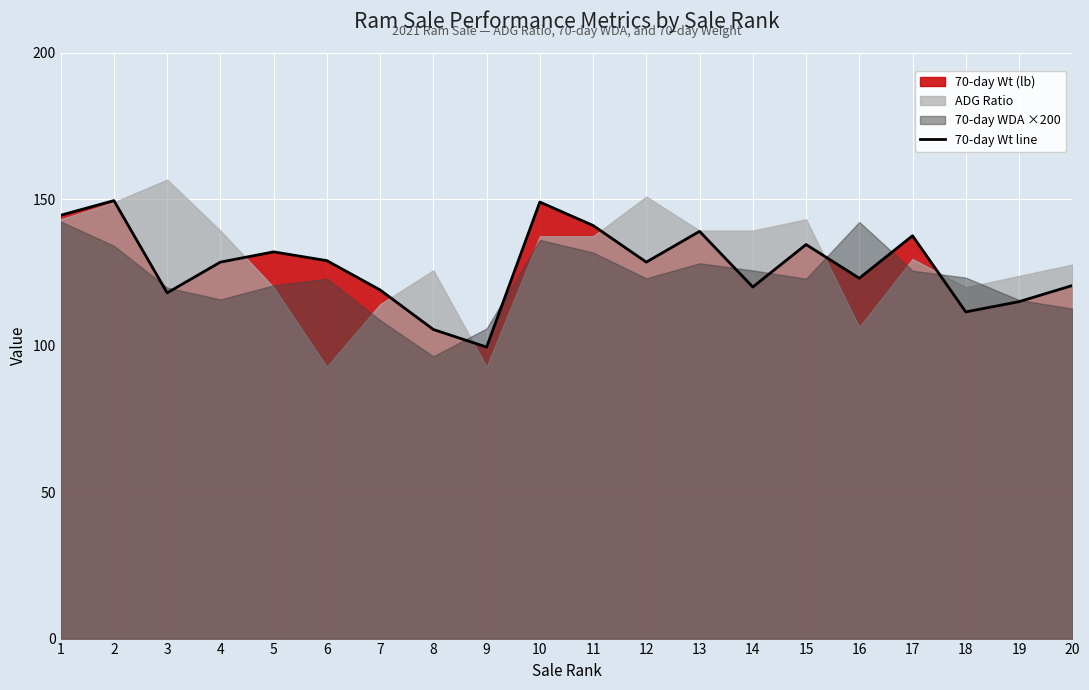

The value at 6 is 191.2. True or false?

False